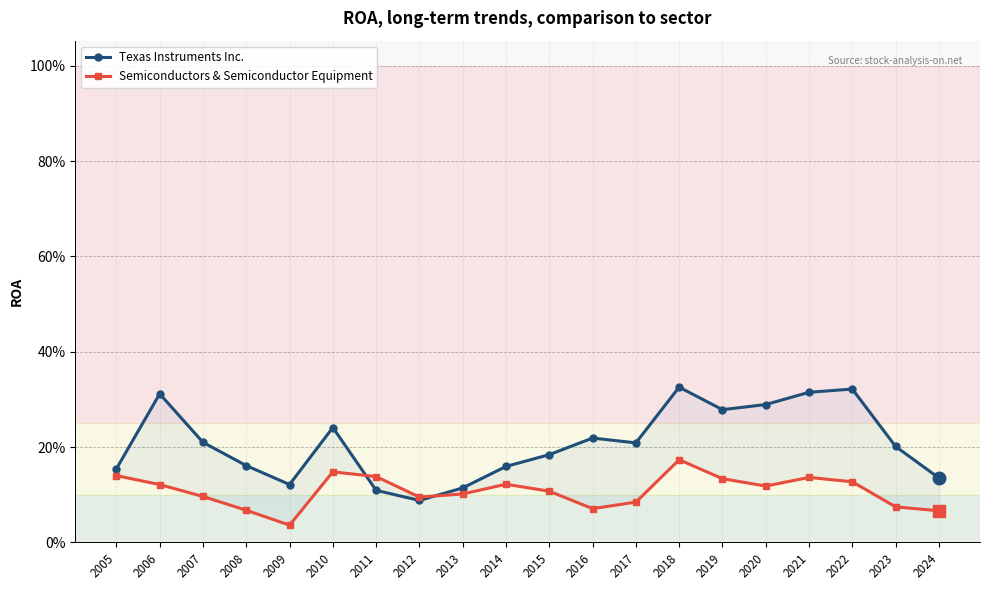

What is the maximum value shown in the chart?

0.3